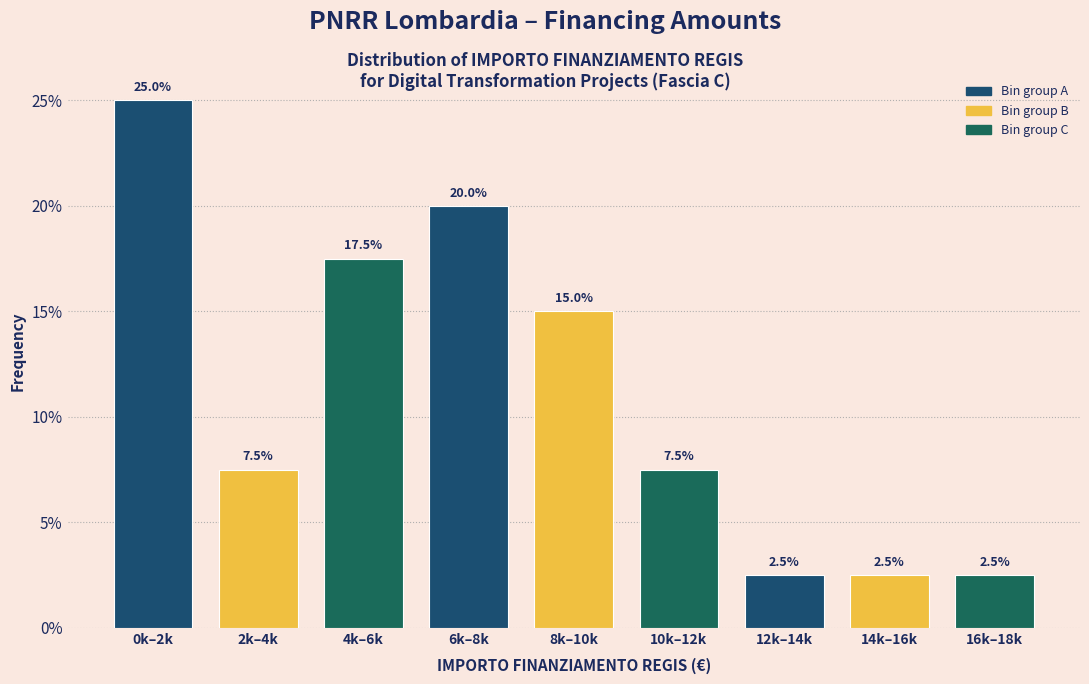

Reading left to right, what are all the values shown in this chart?

25.0	7.5	17.5	20.0	15.0	7.5	2.5	2.5	2.5